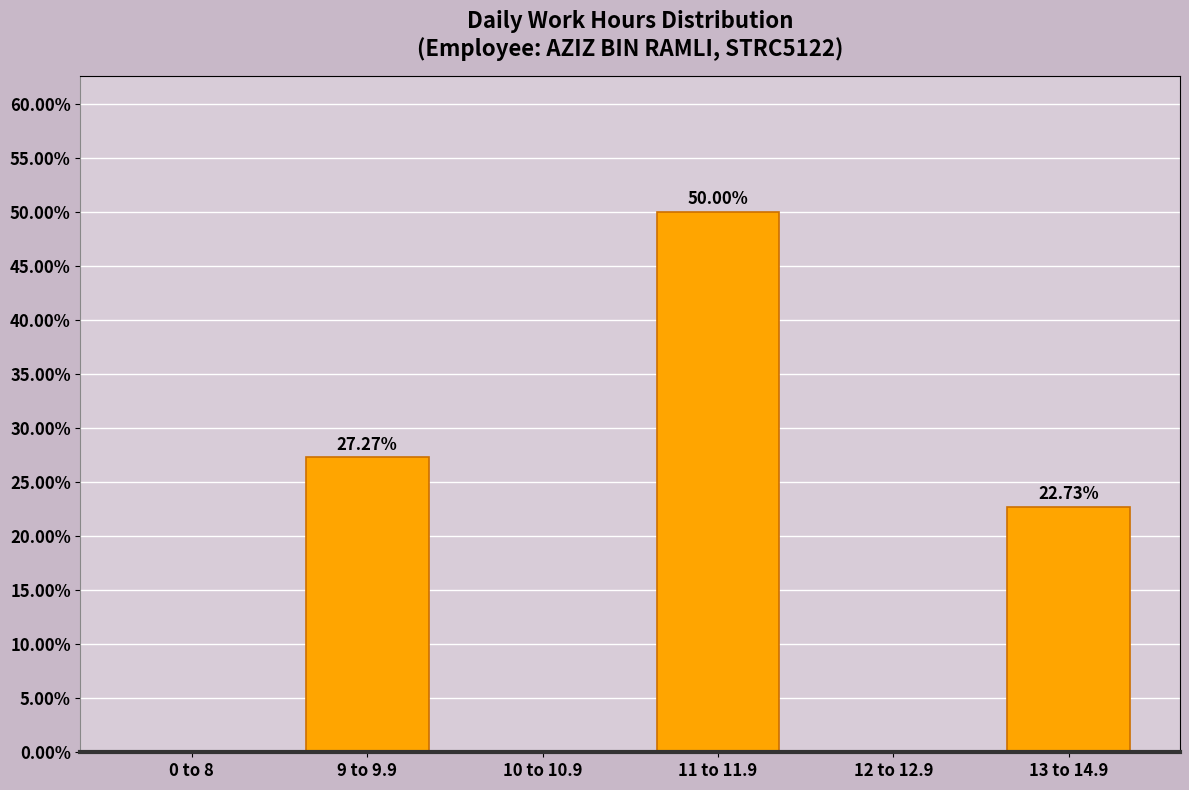

Between 13 to 14.9 and 12 to 12.9, which is larger?

13 to 14.9